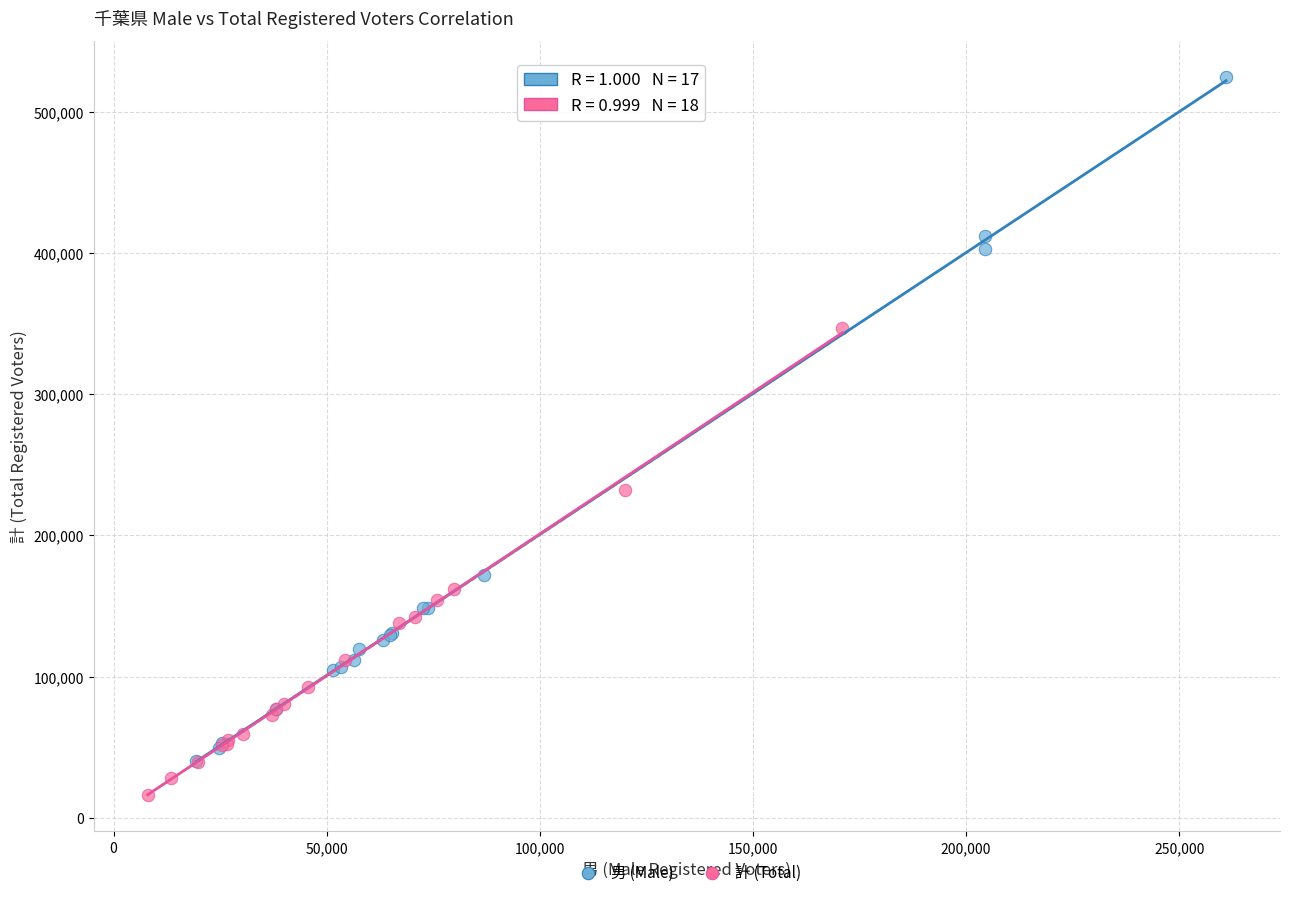

Which series contains the lowest Y value?

計 (Total)